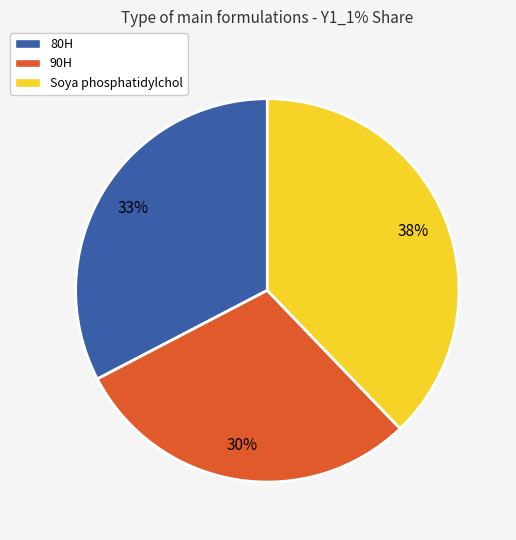

To the nearest percent, what is the difference between the largest and smallest slice percentages?

8%